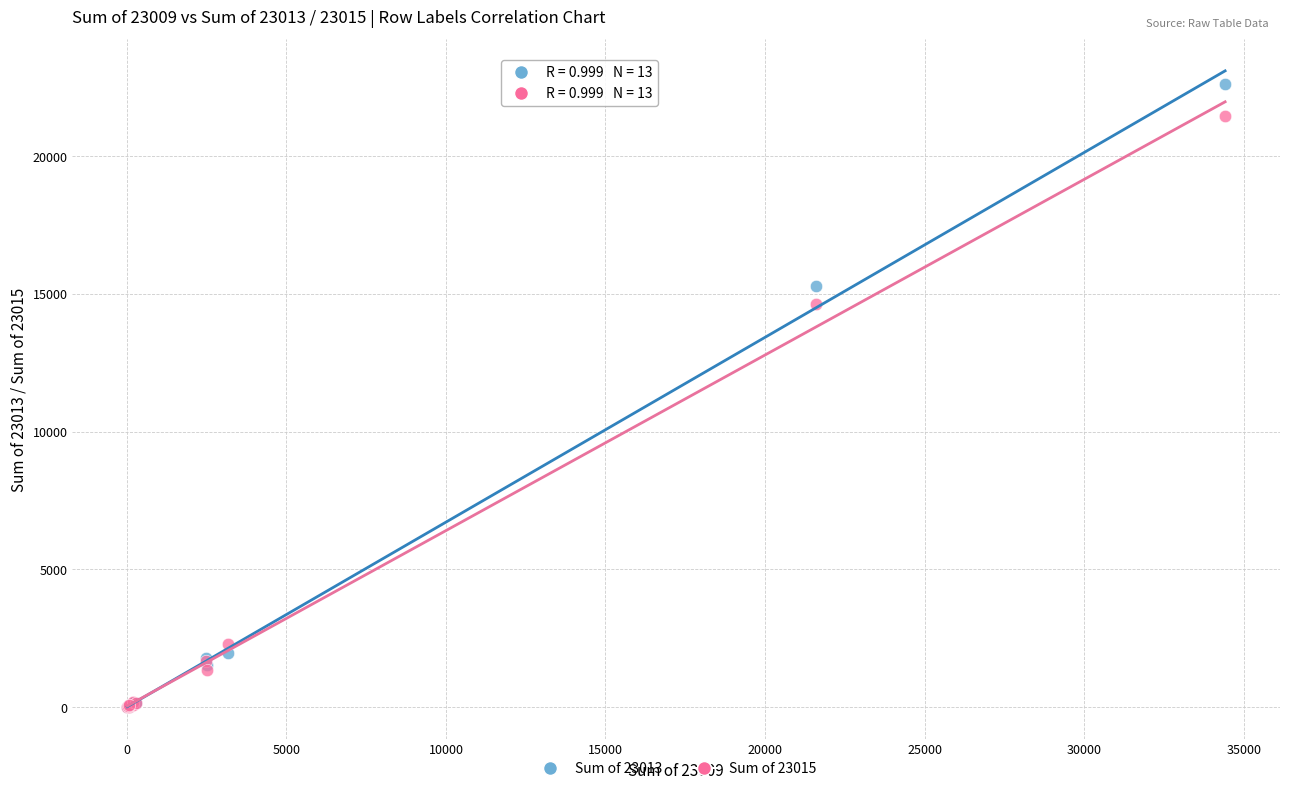

In the Sum of 23015 series, what Y value is closest to 10733?

14615.0